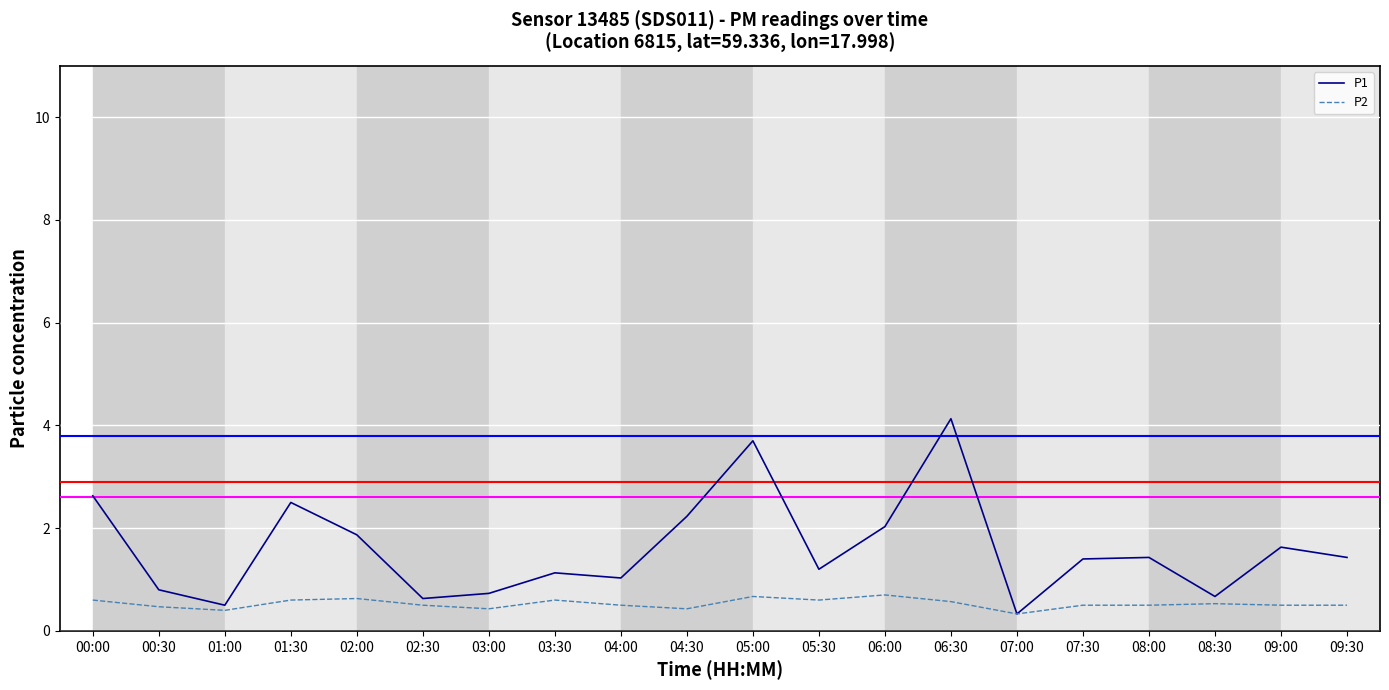

Which series has the widest spread of values?

P1